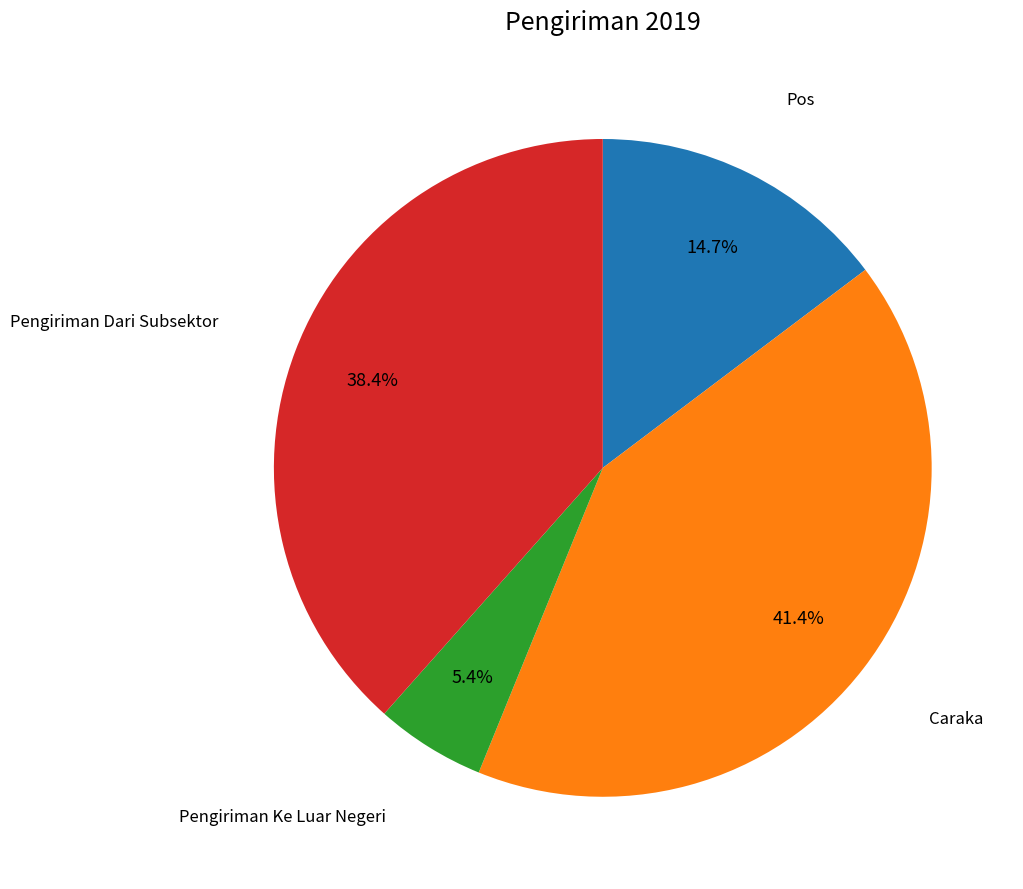

Is there any slice that represents more than half of the pie?

No